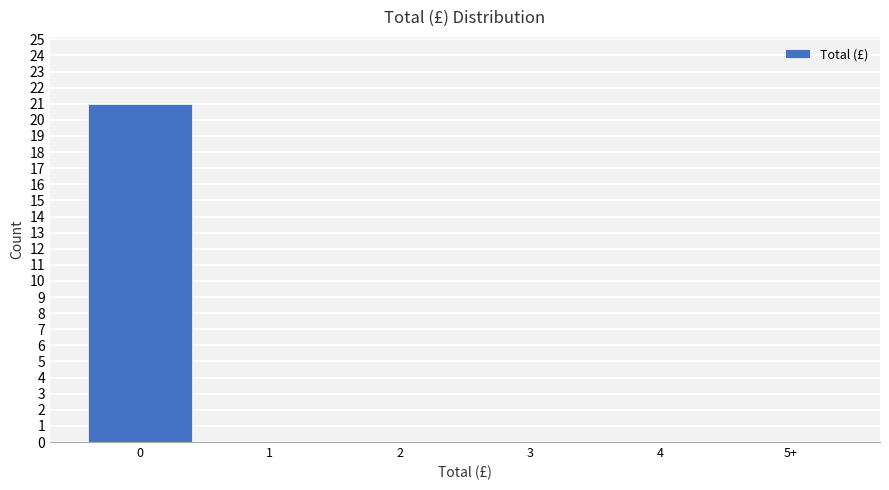

Reading left to right, what are all the values shown in this chart?

0=21	1=0	2=0	3=0	4=0	5+=0